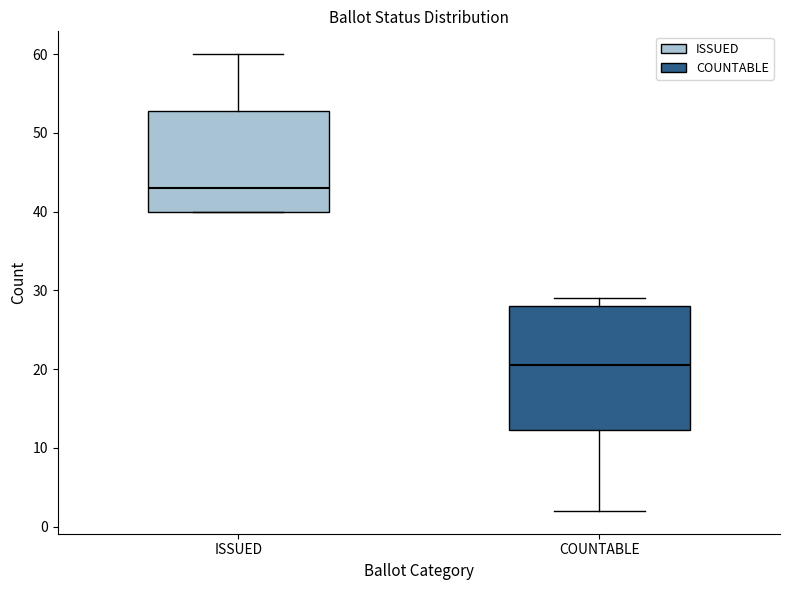

Where does the median line of the box for COUNTABLE sit on the y-axis? The values are not printed on the chart, so give them approximately, as read against the axis.

21